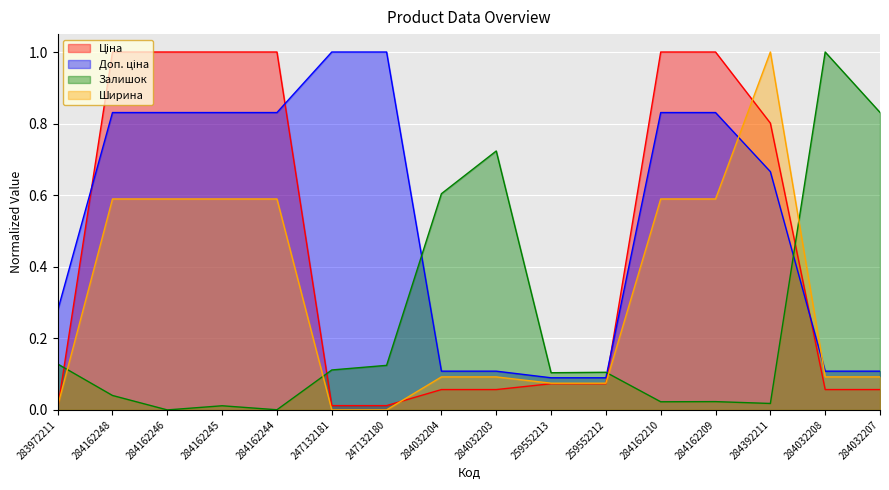

Reading right to left, extract all data points from this chart.

Ціна: 284032207=0.1	284032208=0.1	284392211=0.8	284162209=1.0	284162210=1.0	259552212=0.1	259552213=0.1	284032203=0.1	284032204=0.1	247132180=0.0	247132181=0.0	284162244=1.0	284162245=1.0	284162246=1.0	284162248=1.0	283972211=0.0
Доп. ціна: 284032207=0.1	284032208=0.1	284392211=0.7	284162209=0.8	284162210=0.8	259552212=0.1	259552213=0.1	284032203=0.1	284032204=0.1	247132180=1.0	247132181=1.0	284162244=0.8	284162245=0.8	284162246=0.8	284162248=0.8	283972211=0.3
Залишок: 284032207=0.8	284032208=1.0	284392211=0.0	284162209=0.0	284162210=0.0	259552212=0.1	259552213=0.1	284032203=0.7	284032204=0.6	247132180=0.1	247132181=0.1	284162244=0.0	284162245=0.0	284162246=0.0	284162248=0.0	283972211=0.1
Ширина: 284032207=0.1	284032208=0.1	284392211=1.0	284162209=0.6	284162210=0.6	259552212=0.1	259552213=0.1	284032203=0.1	284032204=0.1	247132180=0.0	247132181=0.0	284162244=0.6	284162245=0.6	284162246=0.6	284162248=0.6	283972211=0.0